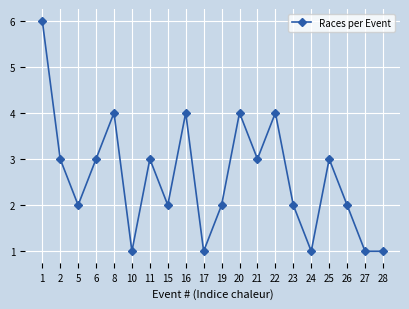

At which category does the data reach its first local valley?

5